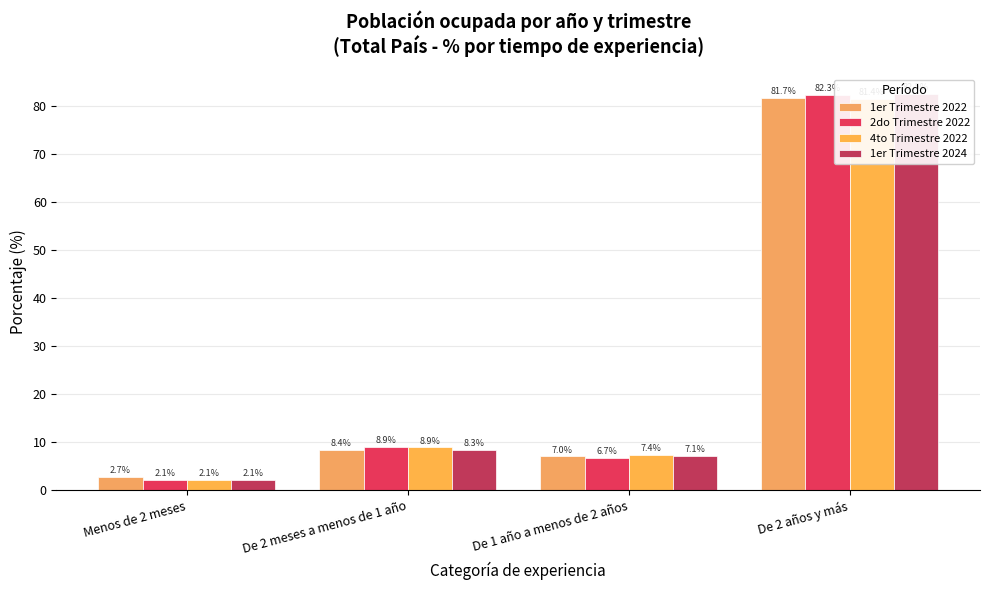

What are all the series names shown in the legend?

1er Trimestre 2022, 2do Trimestre 2022, 4to Trimestre 2022, 1er Trimestre 2024